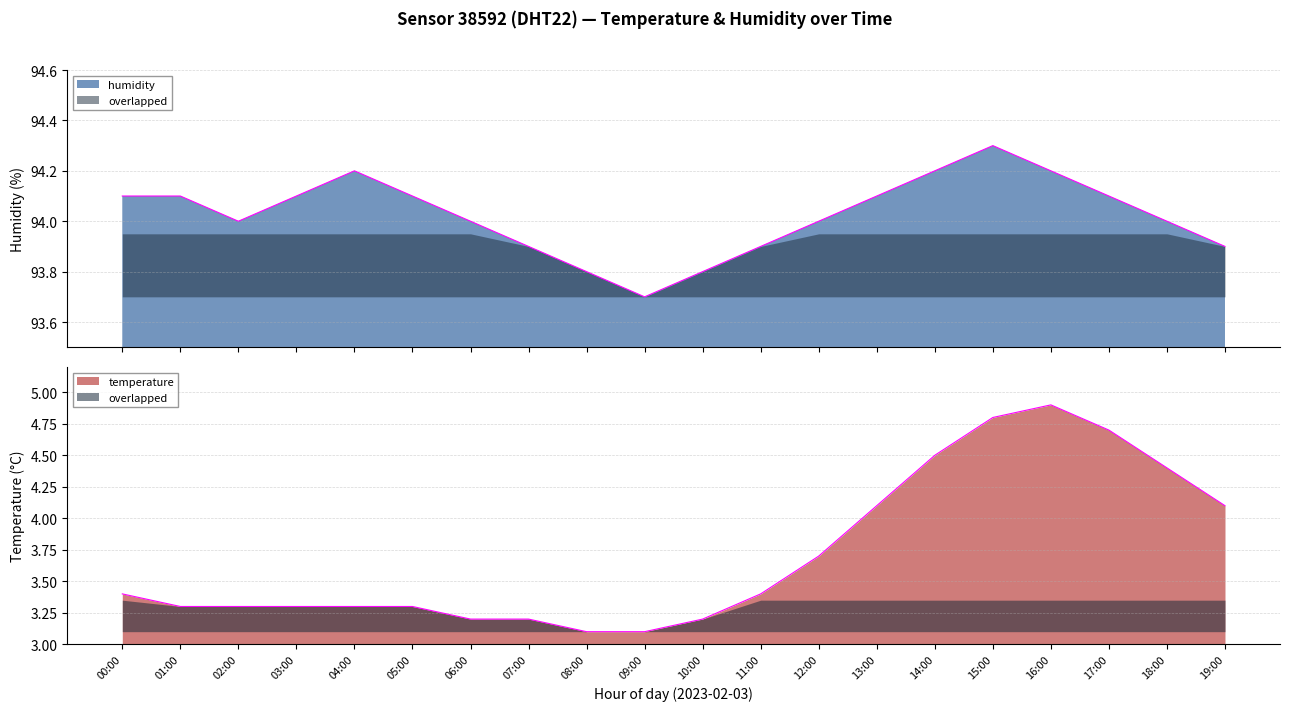

Rank the series by their maximum value, from lowest to highest.

temperature, humidity